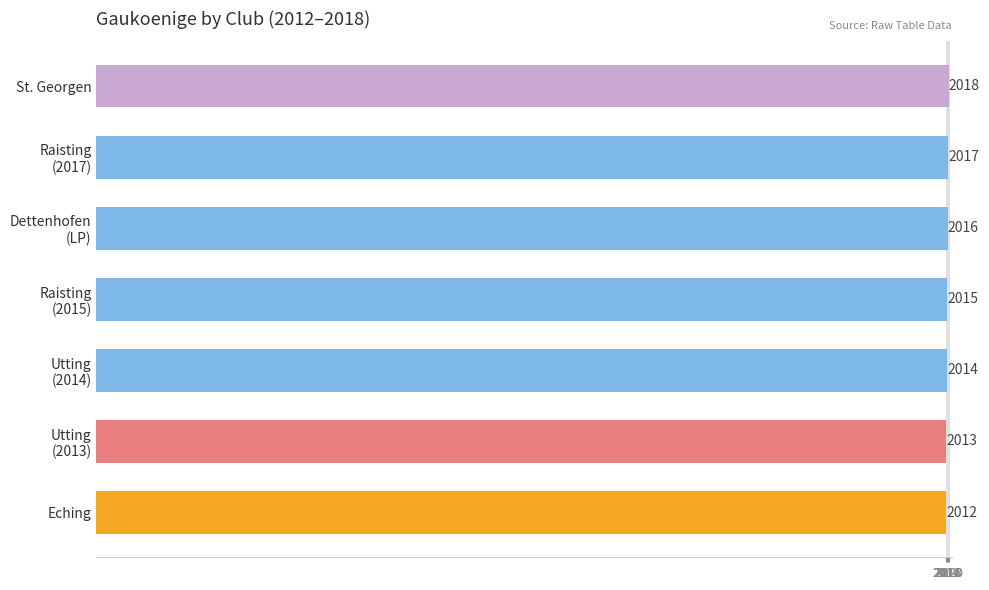

Rank the categories by value from lowest to highest.

Eching, Utting
(2013), Utting
(2014), Raisting
(2015), Dettenhofen
(LP), Raisting
(2017), St. Georgen